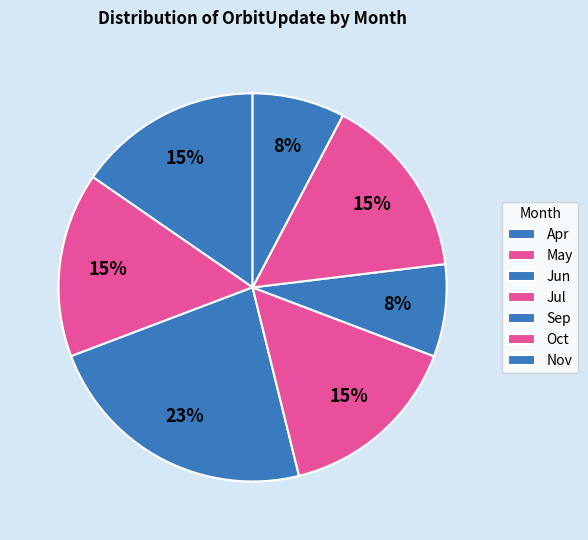

Count the number of slices in the pie.

7